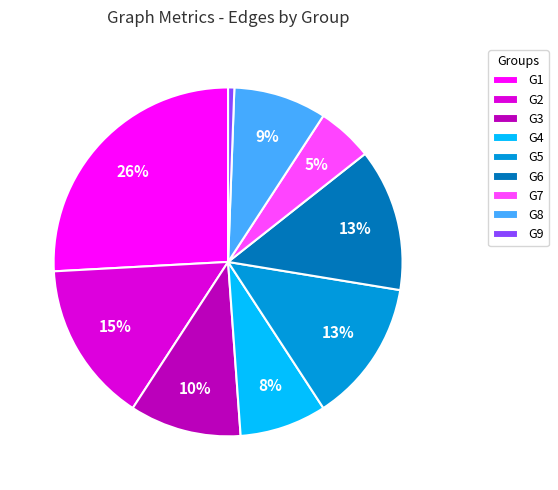

Count the number of slices in the pie.

9